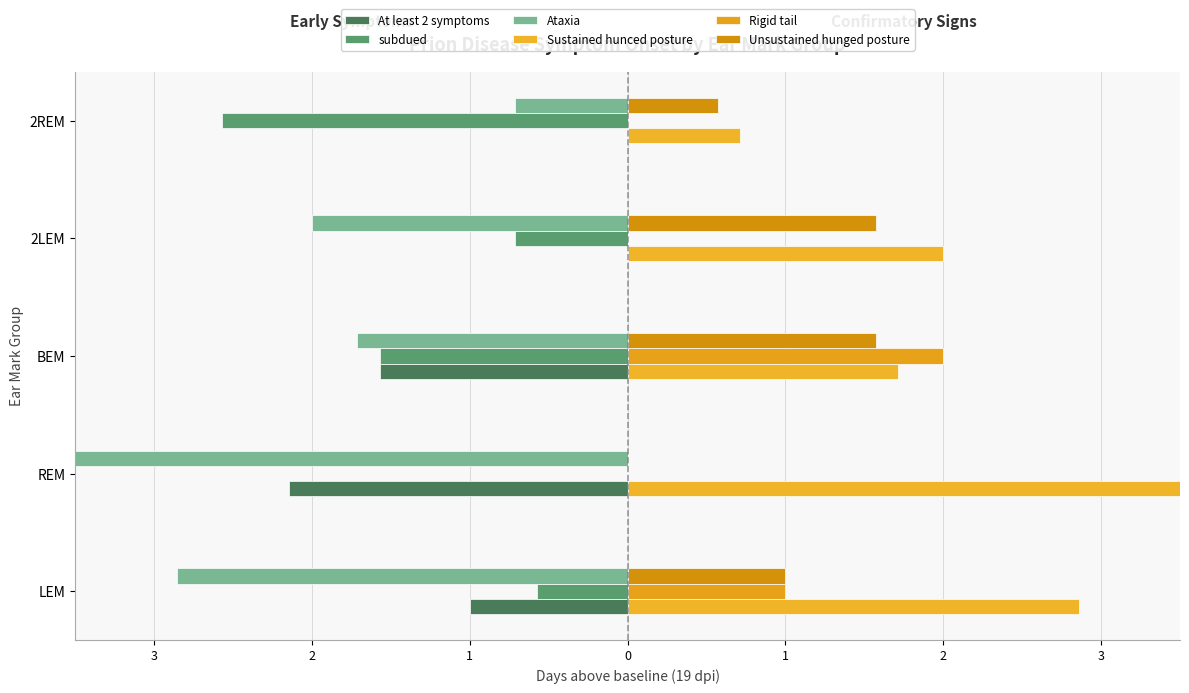

Which series has the largest range (max minus min)?

Ataxia